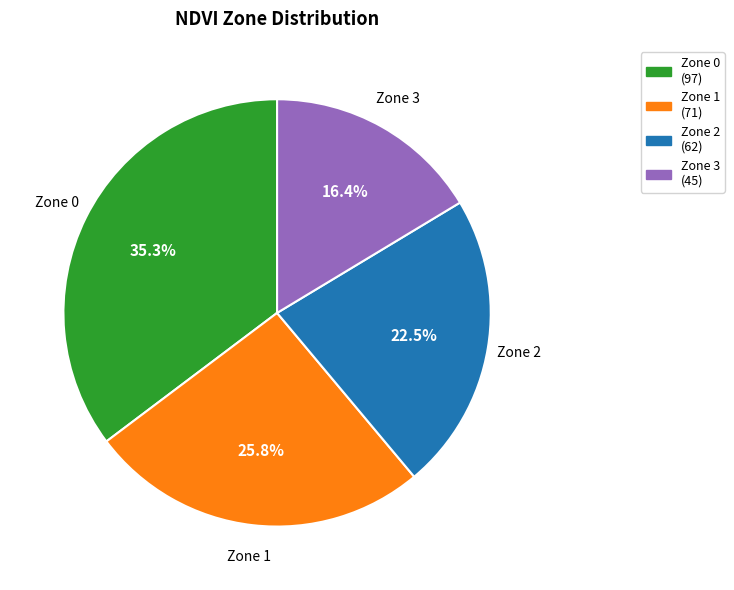

Combined, what portion of the pie is Zone 3 and Zone 1?

42.2%